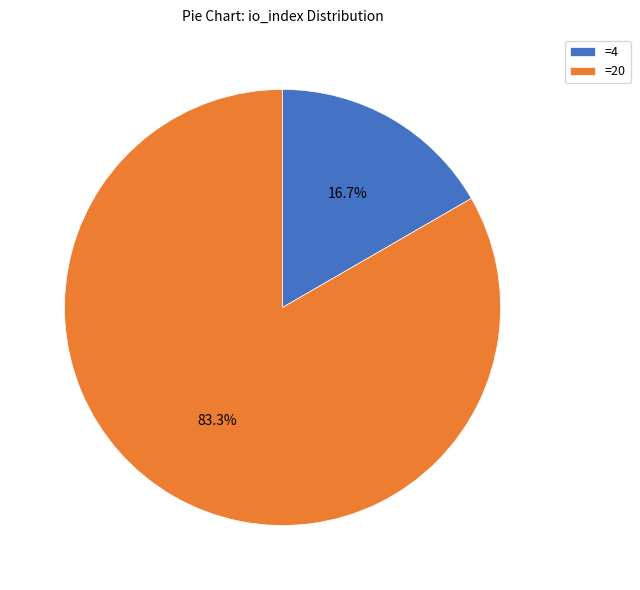

To the nearest percent, what is the difference between the largest and smallest slice percentages?

67%